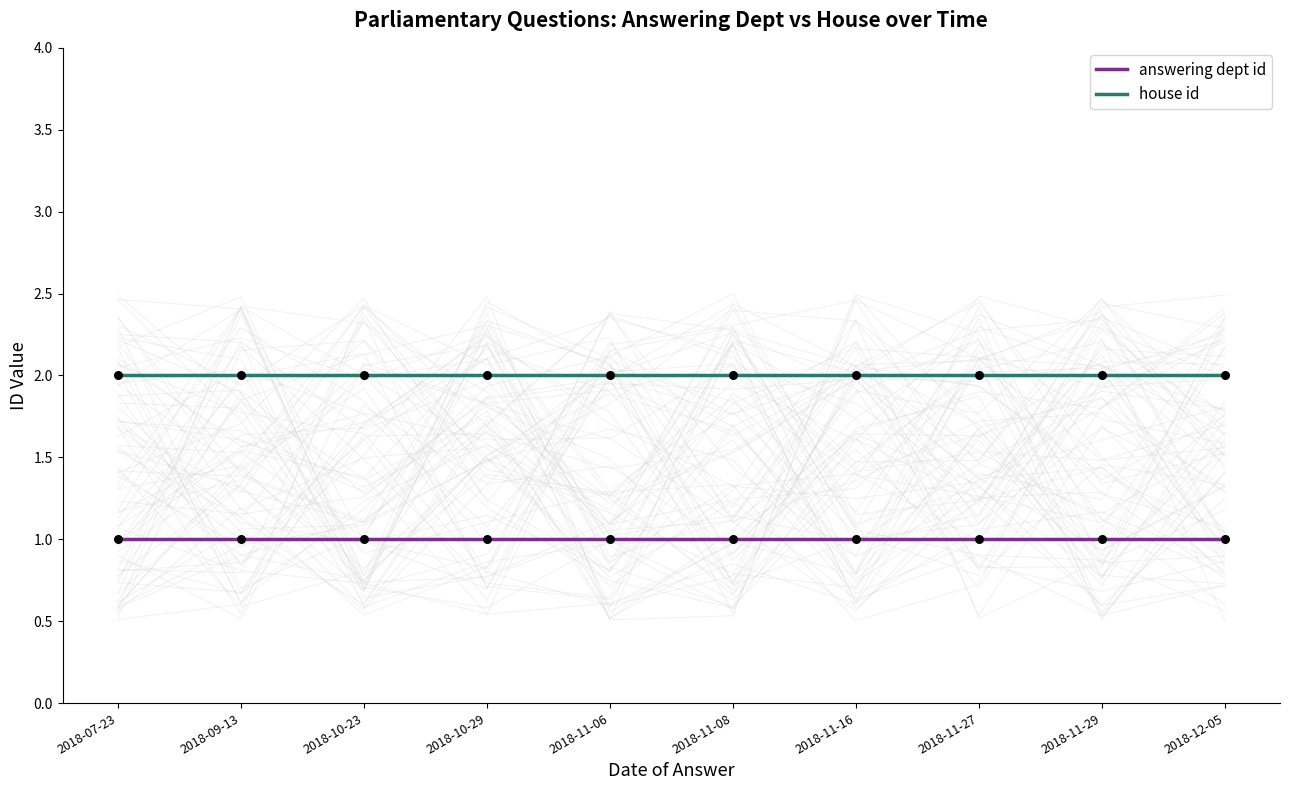

At which category is the sum across all series the highest?

2018-07-23